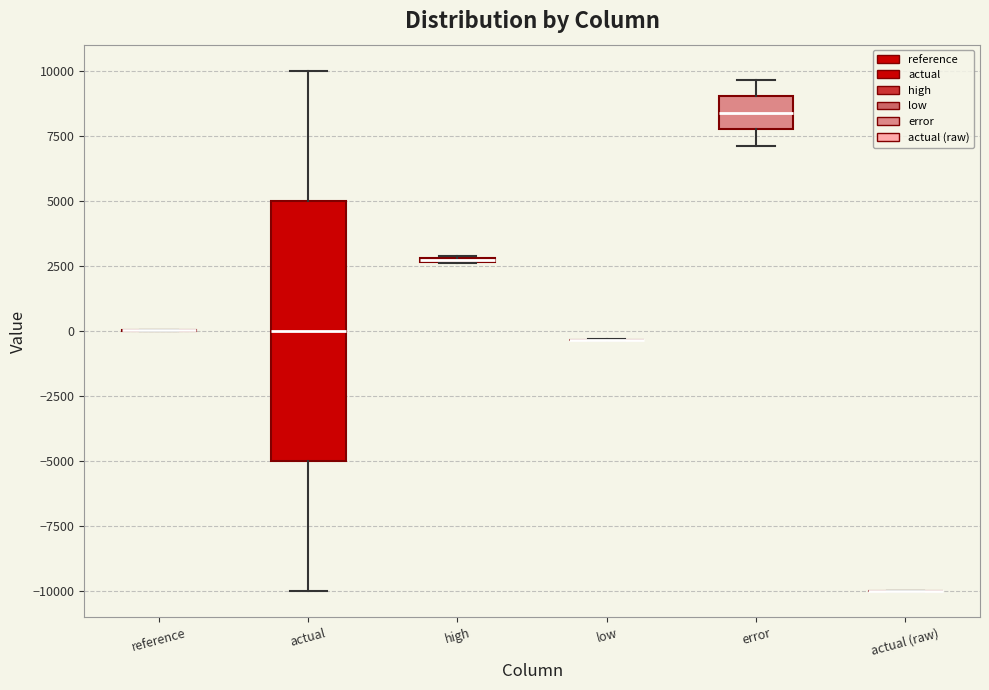

Comparing the boxes themselves (not the whiskers), which one is the tallest?

actual